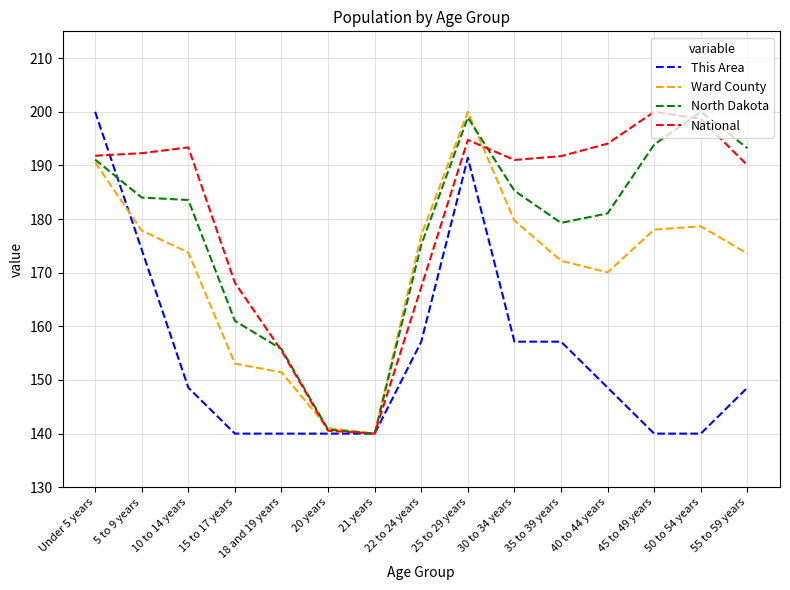

The National series shows 168.1 at 15 to 17 years. True or false?

True